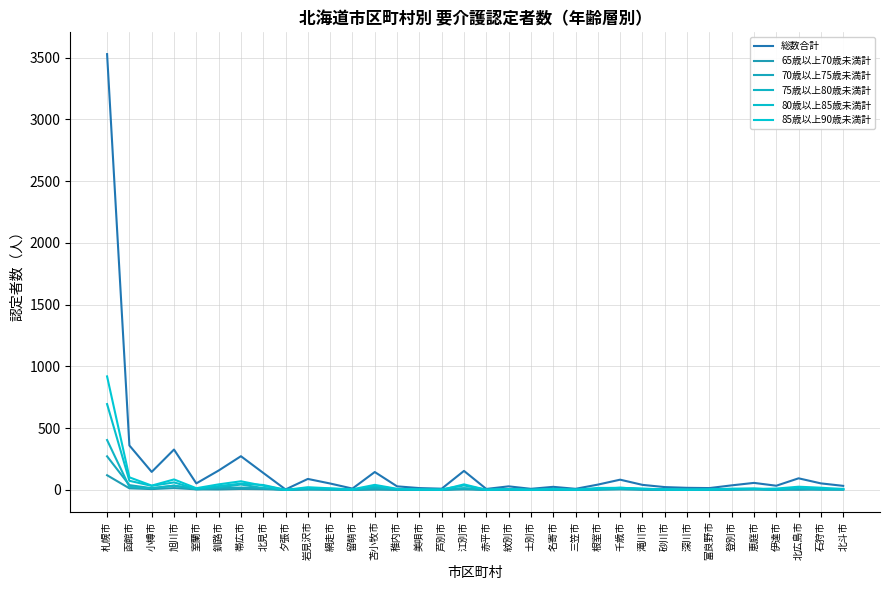

What is the value of the 85歳以上90歳未満計 point at the 10th from the left?

22